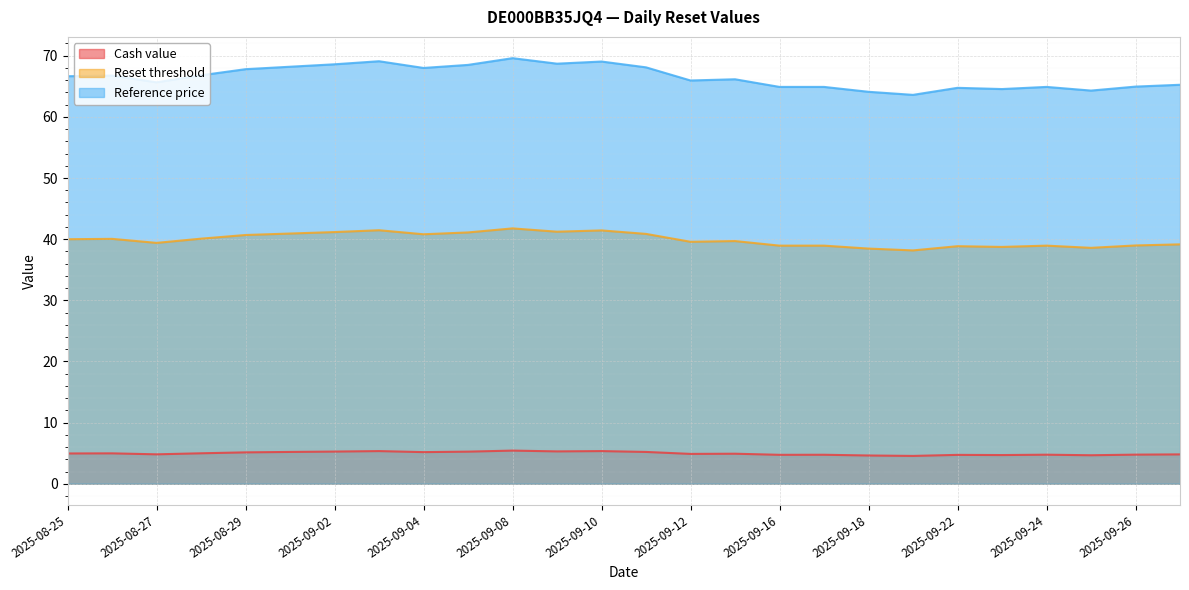

What is the value of the Cash value point at the 26th from the left?

4.8